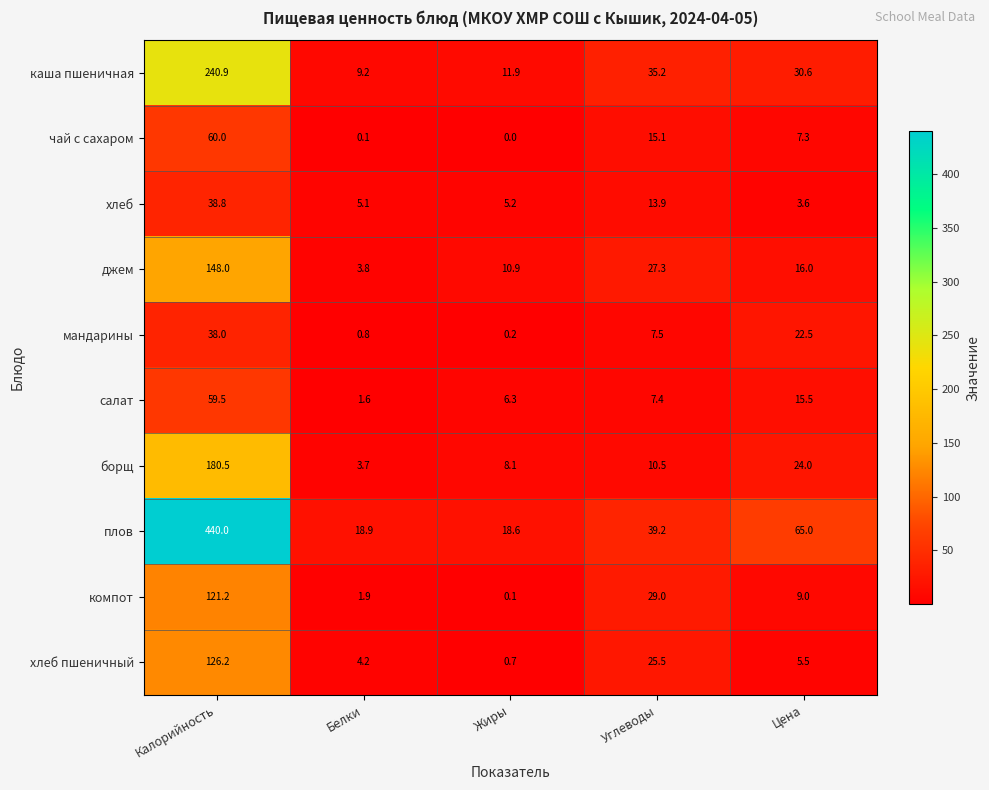

How many values in the хлеб пшеничный series are below 5?

2